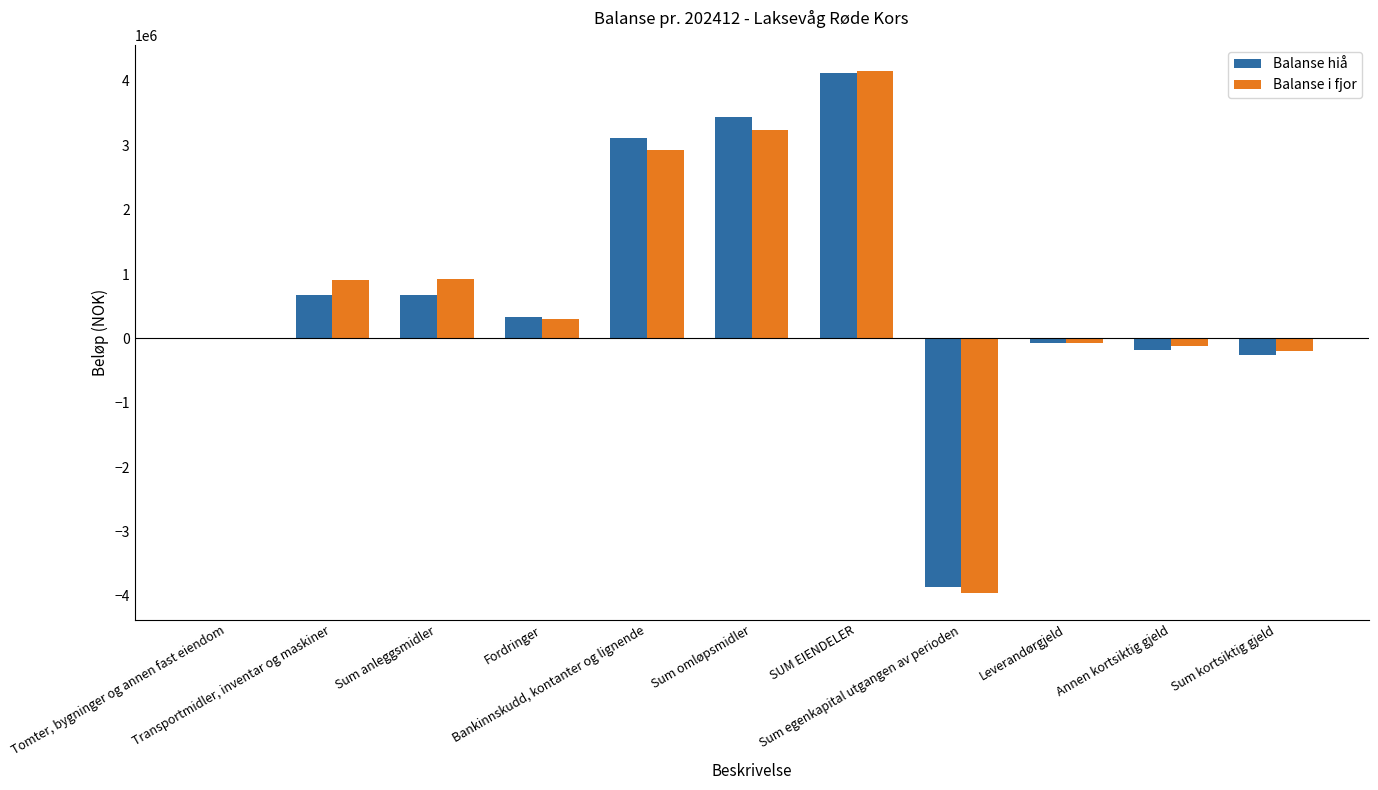

Which category has the highest value across all series?

SUM EIENDELER